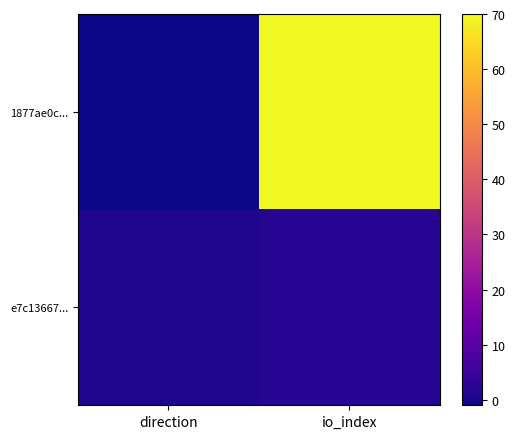

Reading right to left, what are all the values shown in this chart?

1877ae0c...: io_index=70	direction=-1
e7c13667...: io_index=2	direction=1